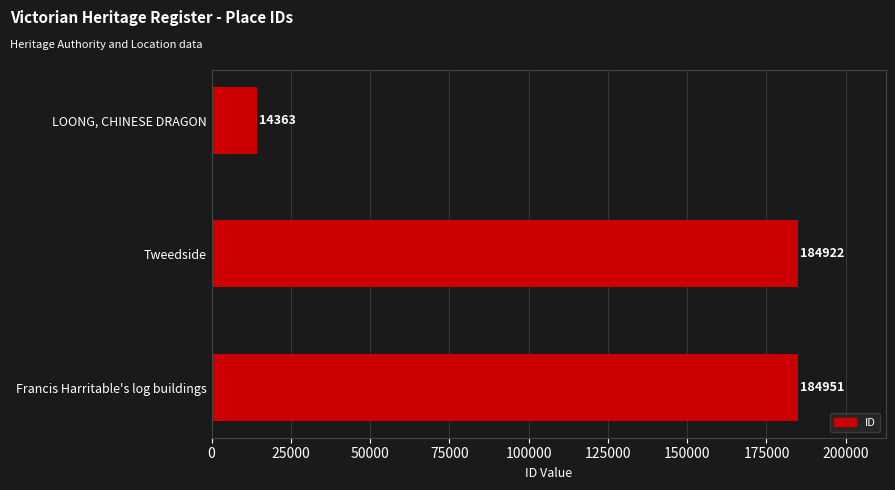

Which has a higher value, Francis Harritable's log buildings or Tweedside?

Francis Harritable's log buildings